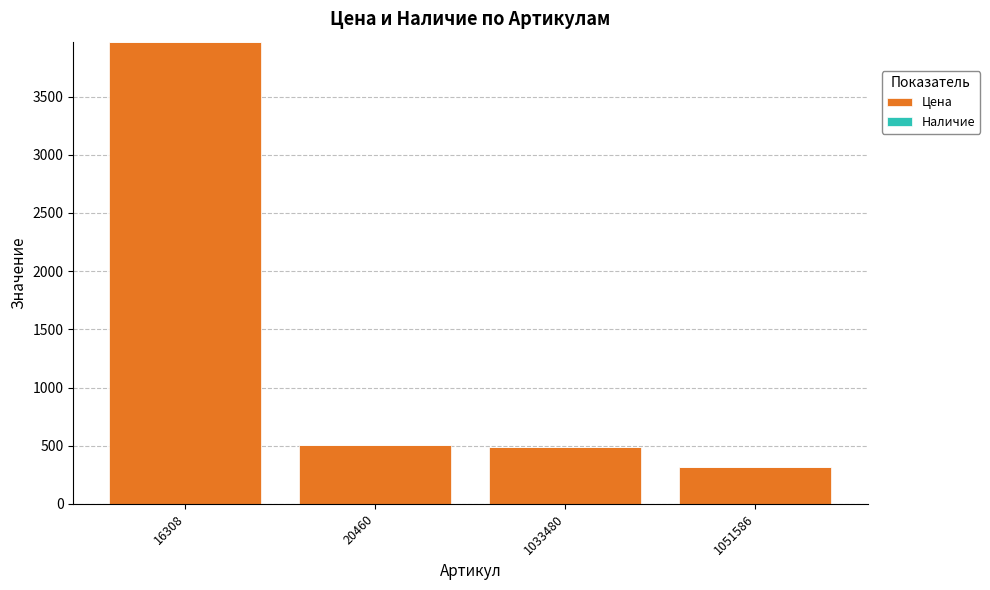

The value of Цена at 1033480 is 846. True or false?

False